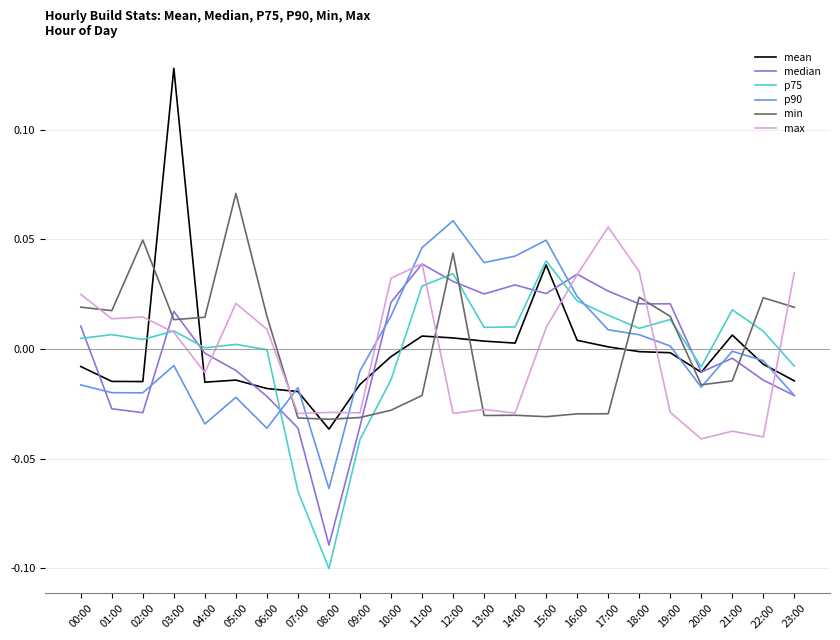

Which series changed the most between 12:00 and 13:00?

min